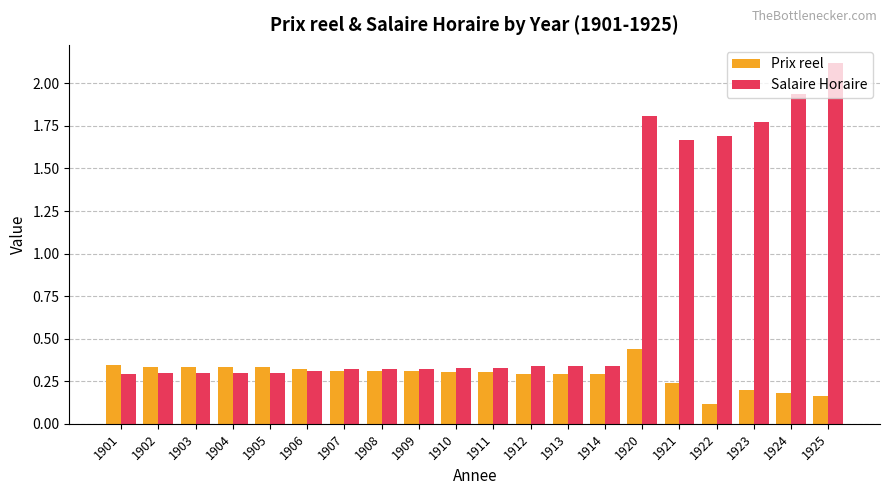

Which category has the highest value across all series?

1925